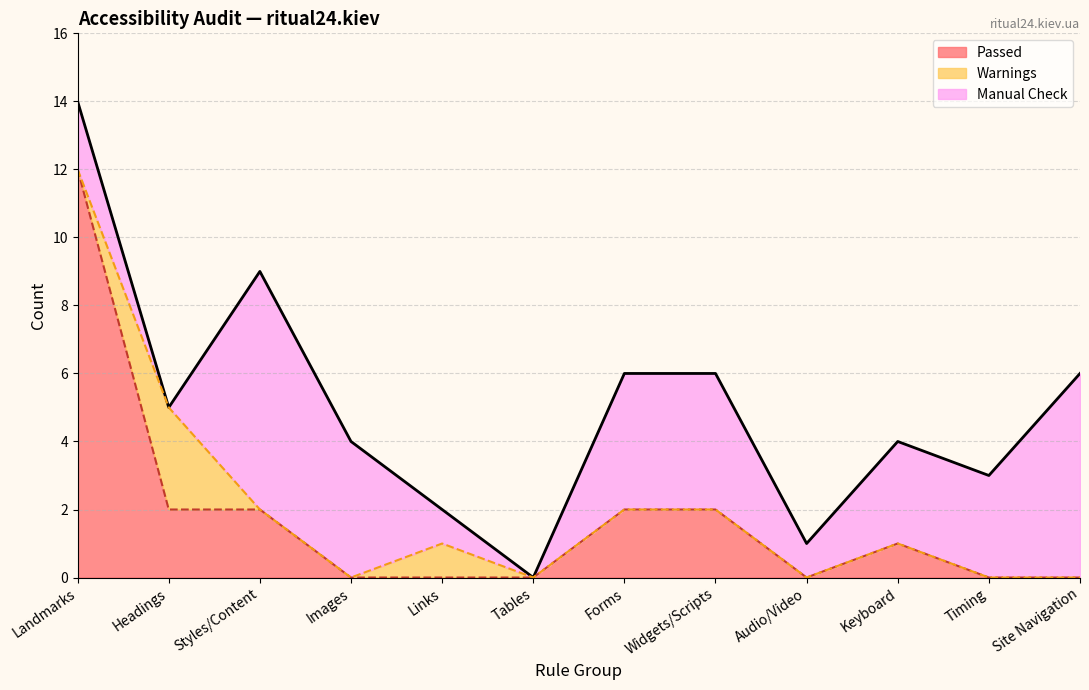

True or false: Warnings has more than 2 points higher than both neighbors.

False